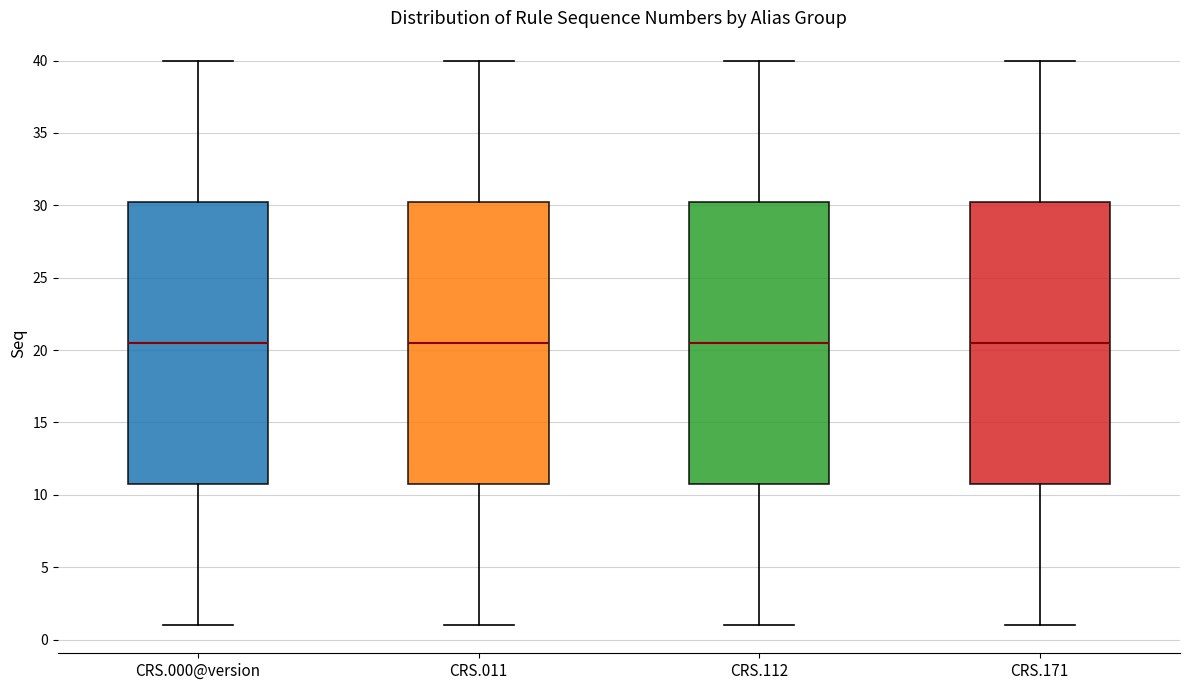

Reading left to right, read every box against the y-axis: the position of its median line, the range the box covers, and the ends of its whiskers. The values are not printed on the chart, so give them approximately, as read against the axis.

CRS.000@version: median 20.5, box 11.0 to 30.5, whiskers 1.0 to 40.0
CRS.011: median 20.5, box 11.0 to 30.5, whiskers 1.0 to 40.0
CRS.112: median 20.5, box 11.0 to 30.5, whiskers 1.0 to 40.0
CRS.171: median 20.5, box 11.0 to 30.5, whiskers 1.0 to 40.0